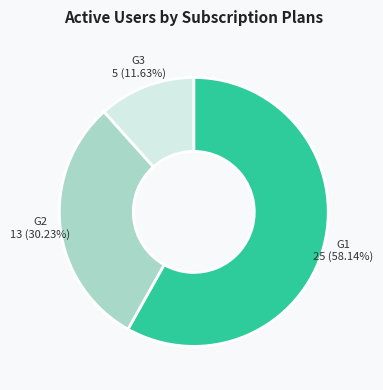

Is there a majority slice in this chart?

Yes